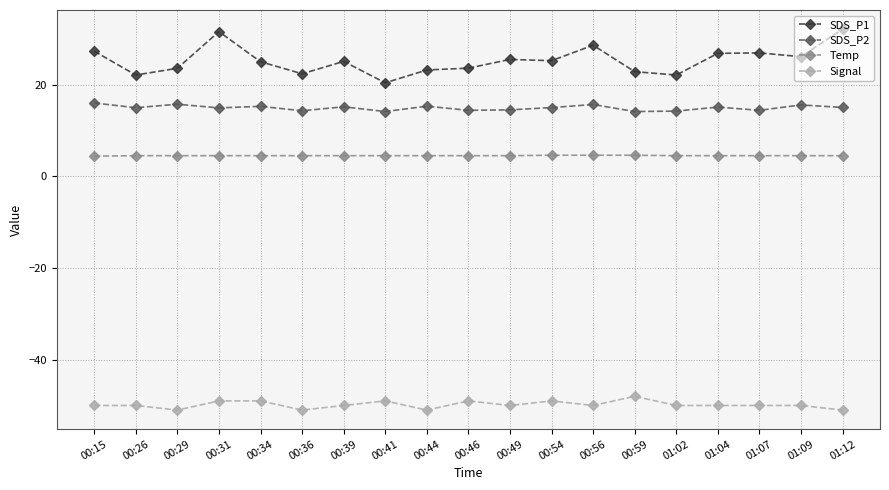

What is the average value of the Temp series?

4.5